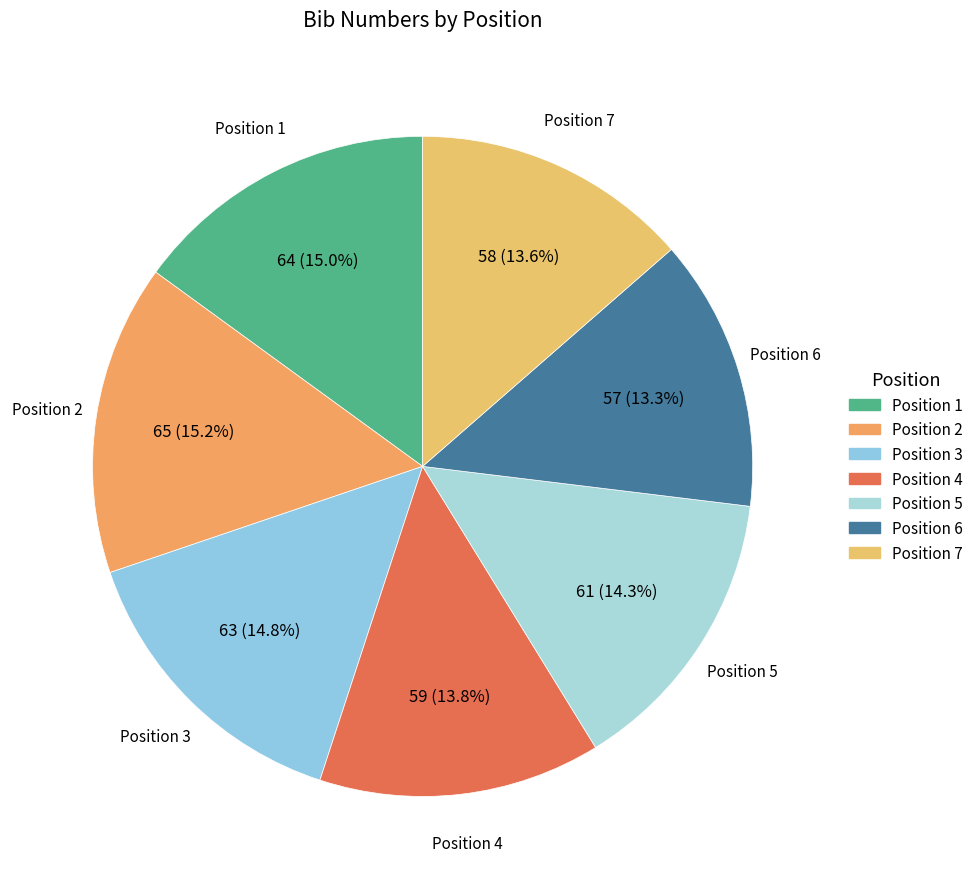

To the nearest percent, what is the difference between the largest and smallest slice percentages?

2%